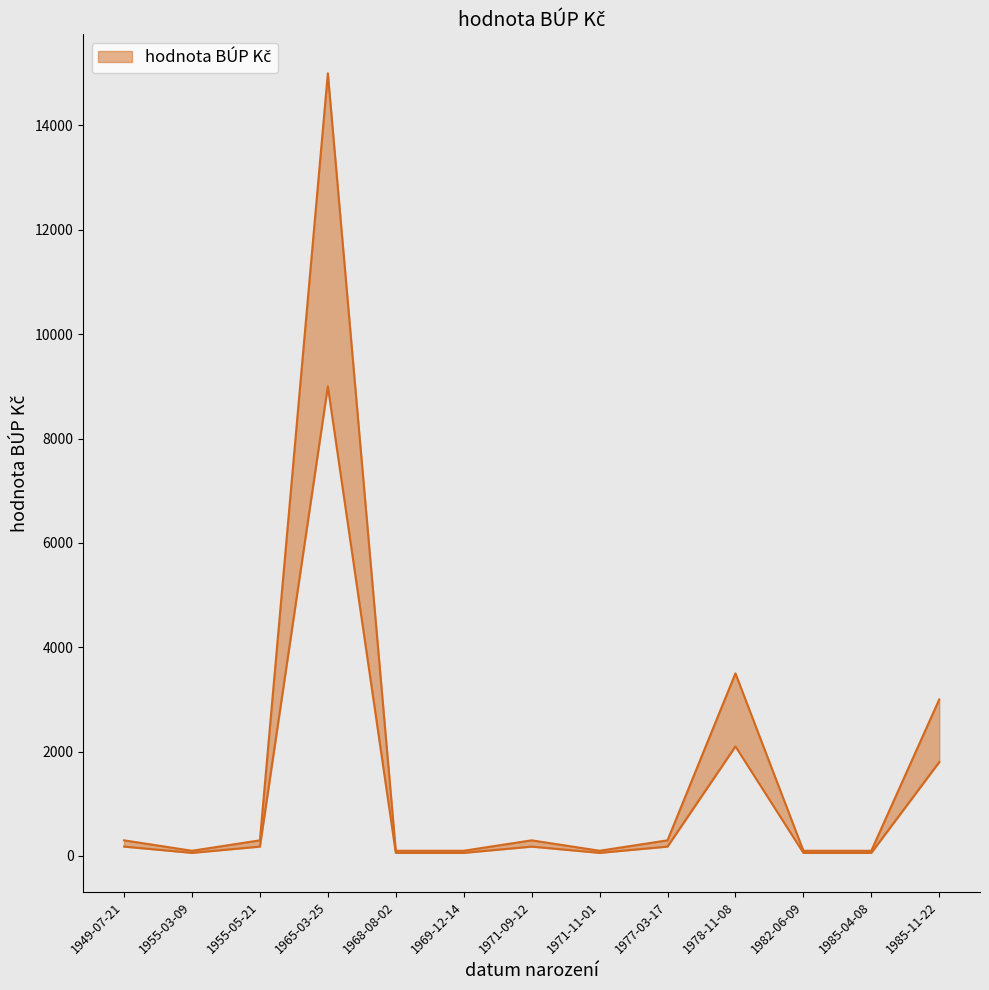

What is the sum of the values at 1955-03-09 and 1982-06-09?

200